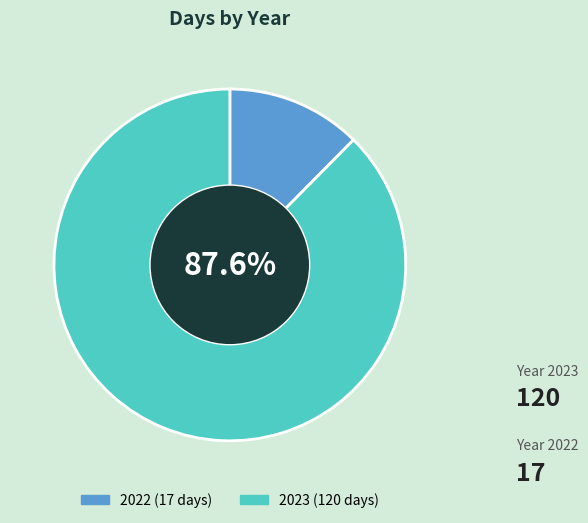

Does any single category account for the majority?

Yes